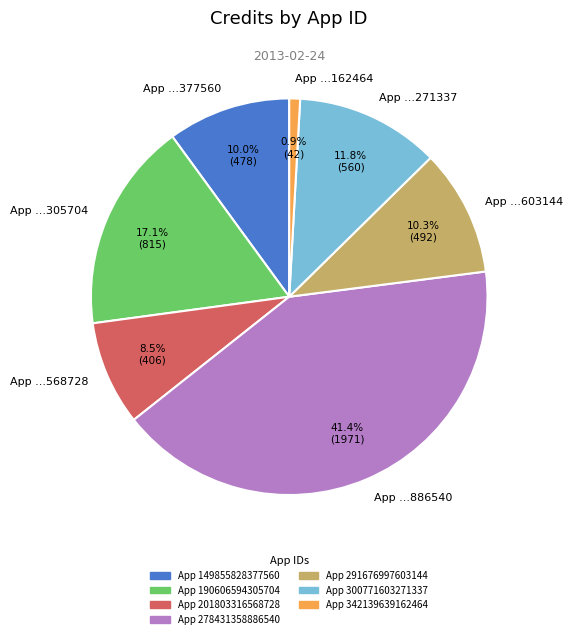

What is the ratio of the value at App ...568728 to the value at App ...305704?

0.5